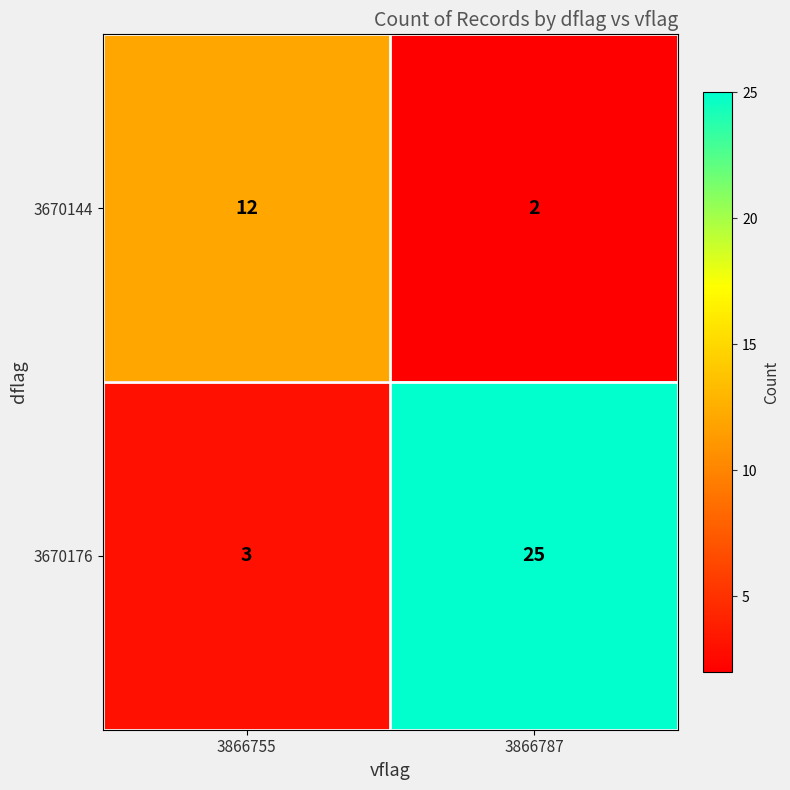

The 3670144 series shows 12 at 3866755. True or false?

True